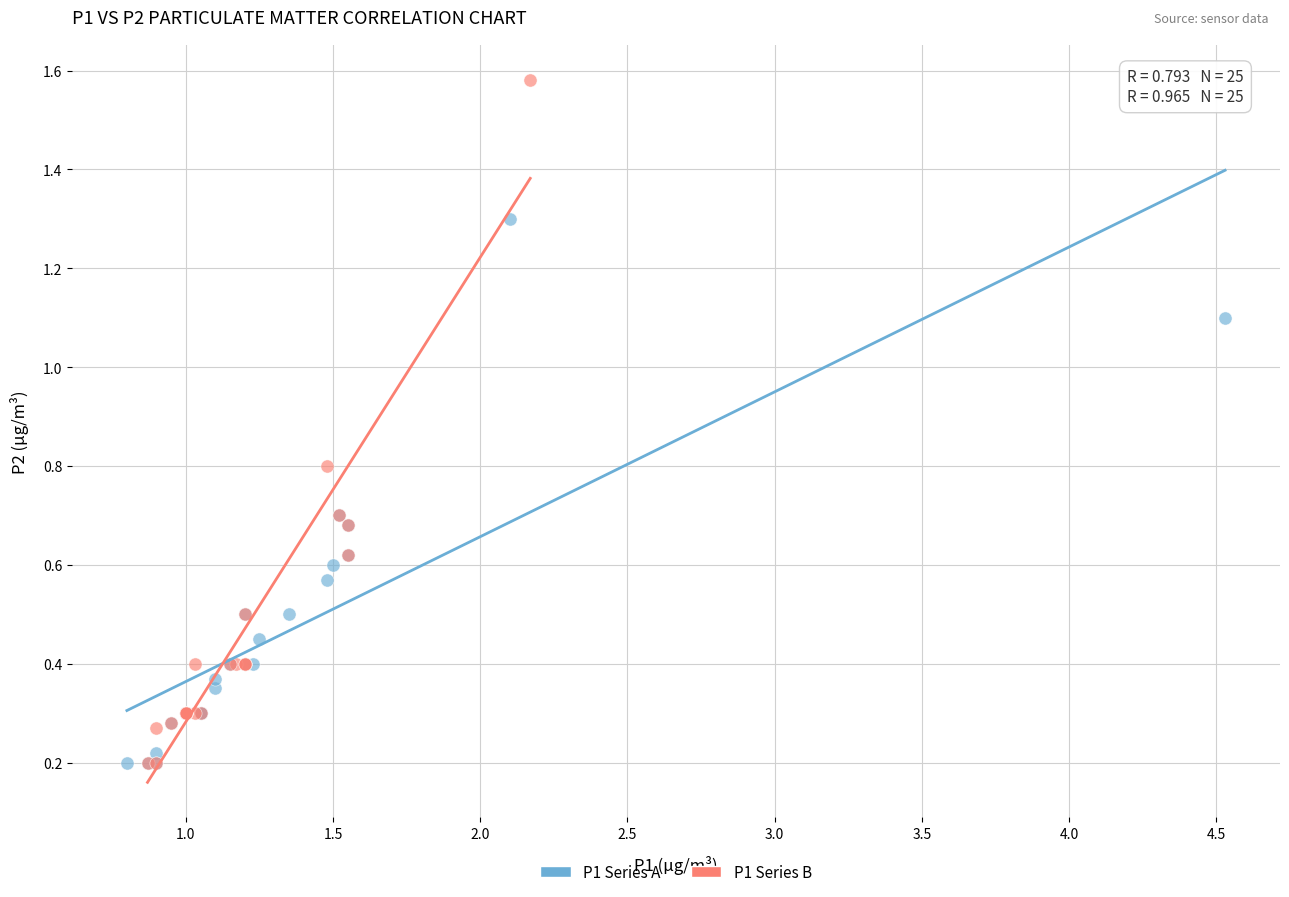

Which series has the widest spread of Y values?

P1 Series B